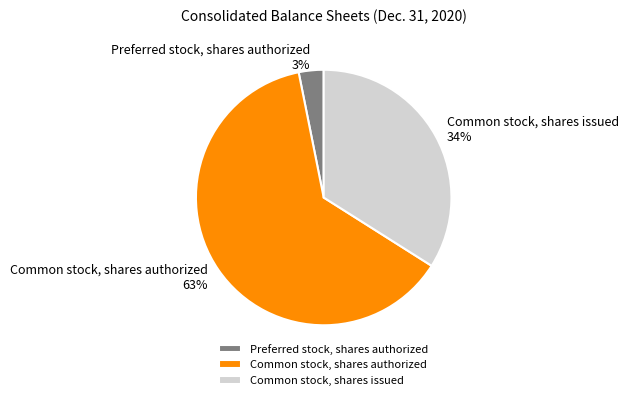

Does Preferred stock, shares authorized represent more than half of the total?

No